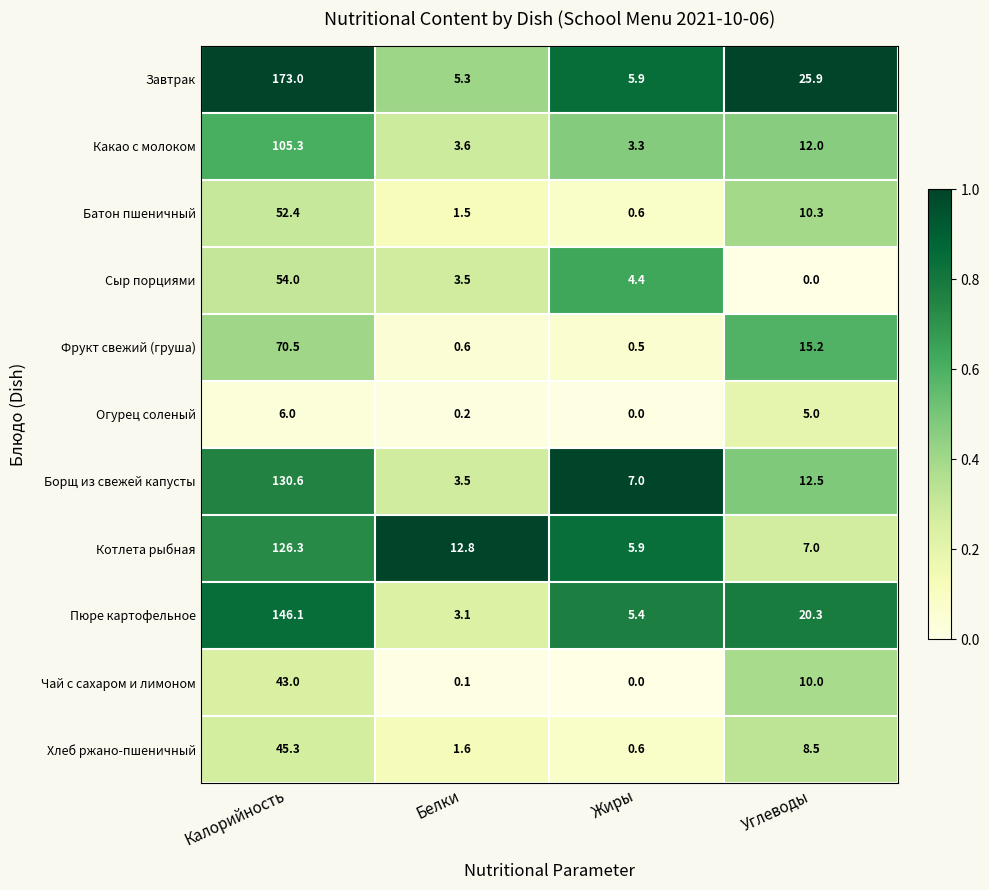

Which series has the largest total across all categories?

Завтрак